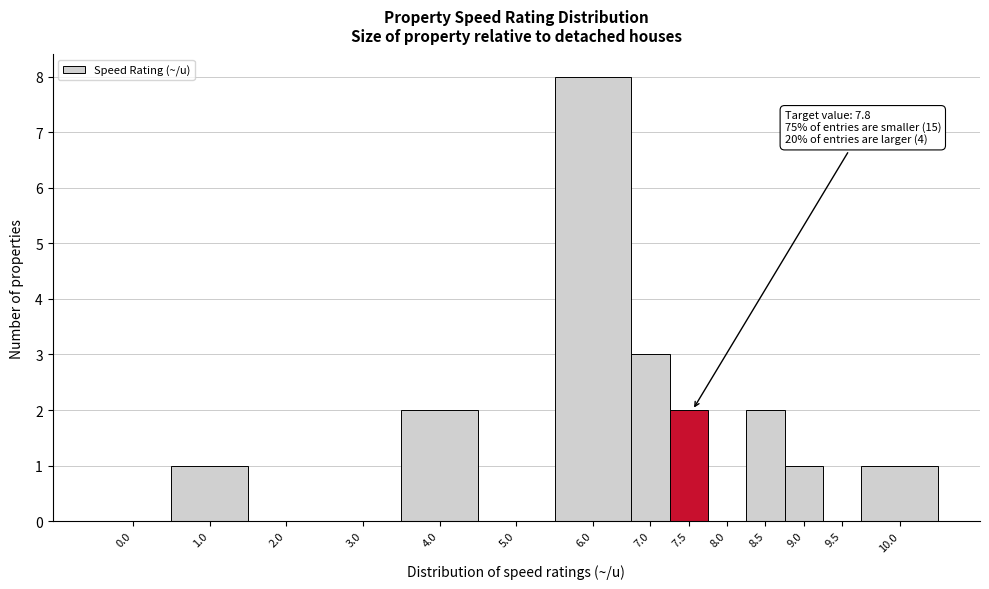

Reading right to left, what are all the values shown in this chart?

10.0=1	9.5=0	9.0=1	8.5=2	8.0=0	7.5=2	7.0=3	6.0=8	5.0=0	4.0=2	3.0=0	2.0=0	1.0=1	0.0=0